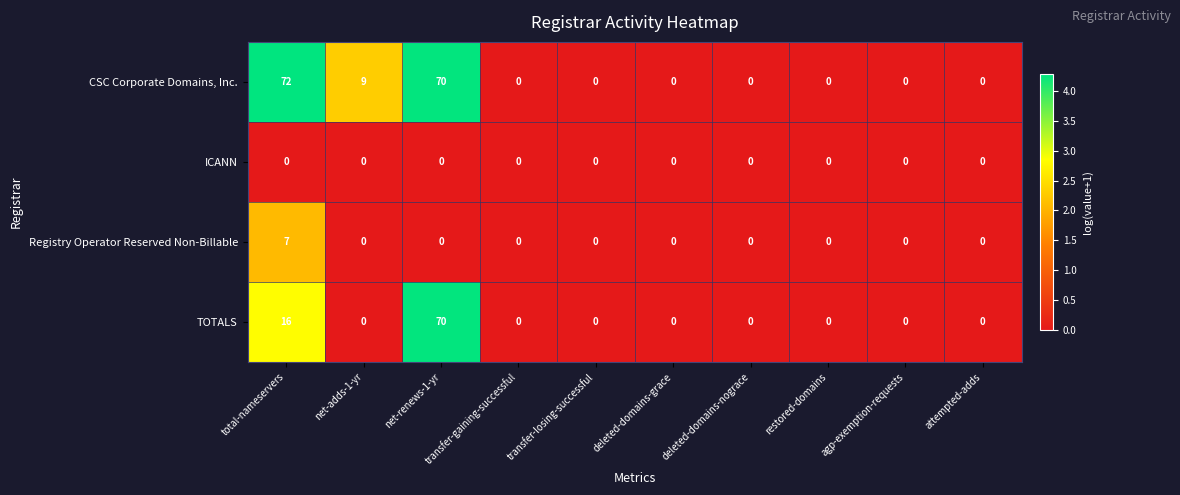

Which series has the widest spread of values?

CSC Corporate Domains, Inc.